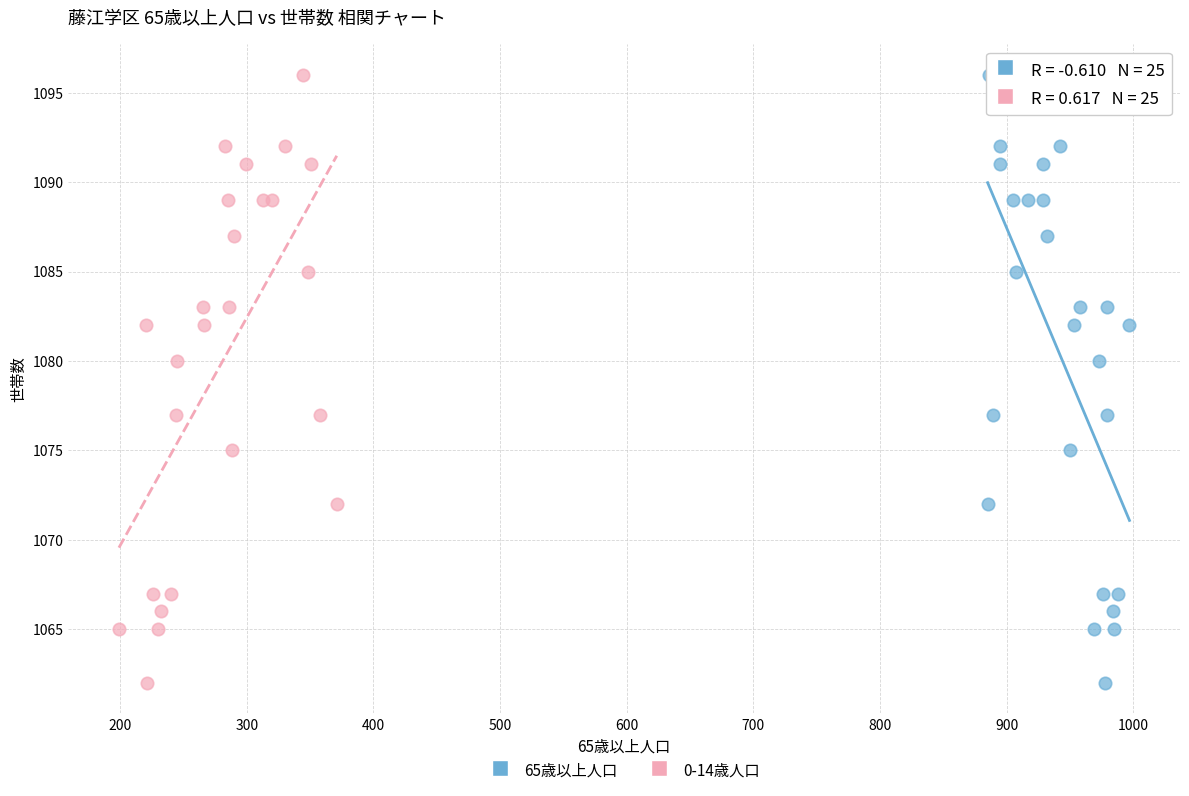

What are all the series names shown in the legend?

65歳以上人口, 0-14歳人口